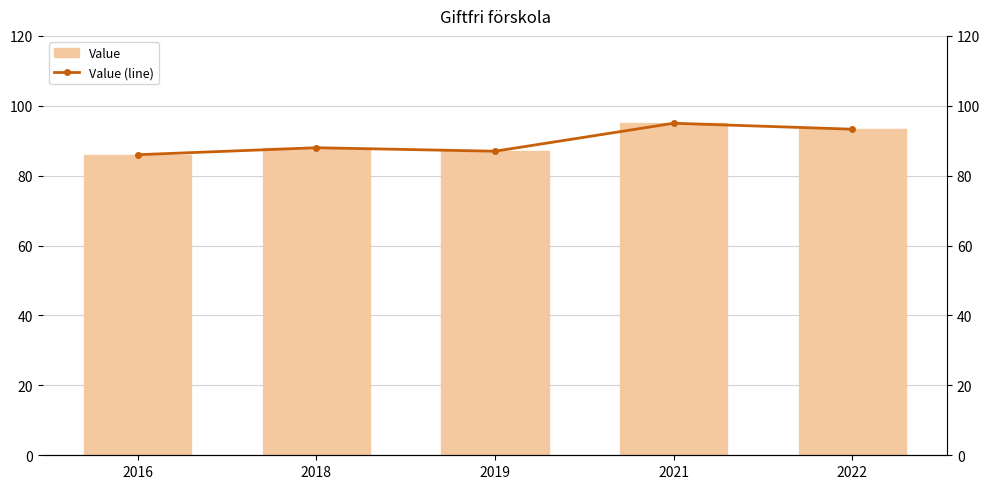

Read the Value (line) value at 2021.

95.0